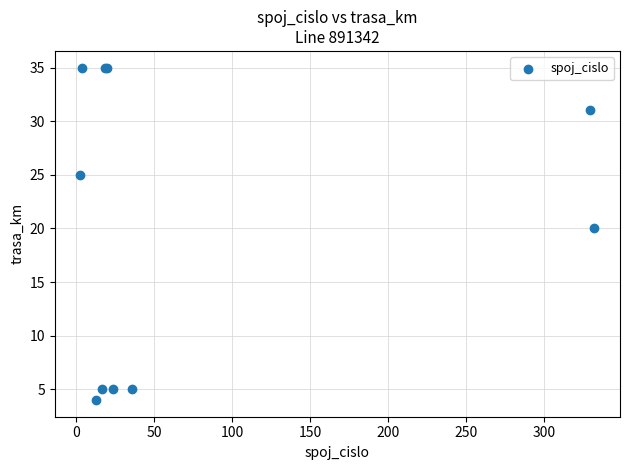

What Y value in the scatter plot is closest to 19?

20